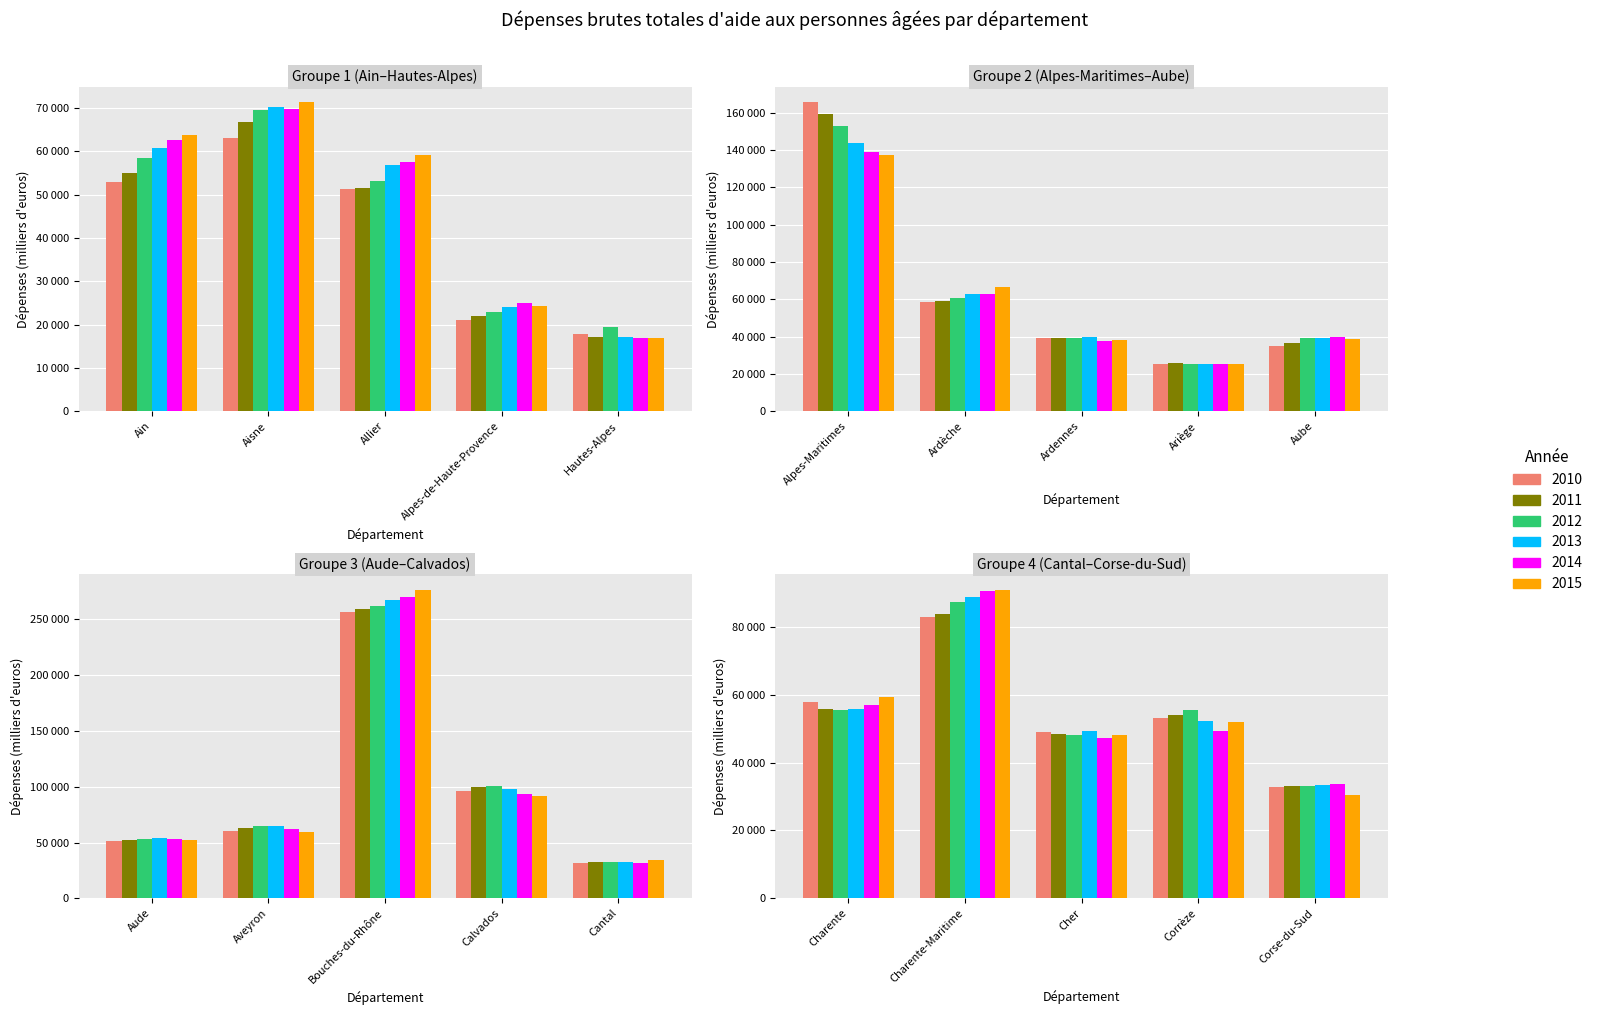

What is the average value of the 2010 series?

65044